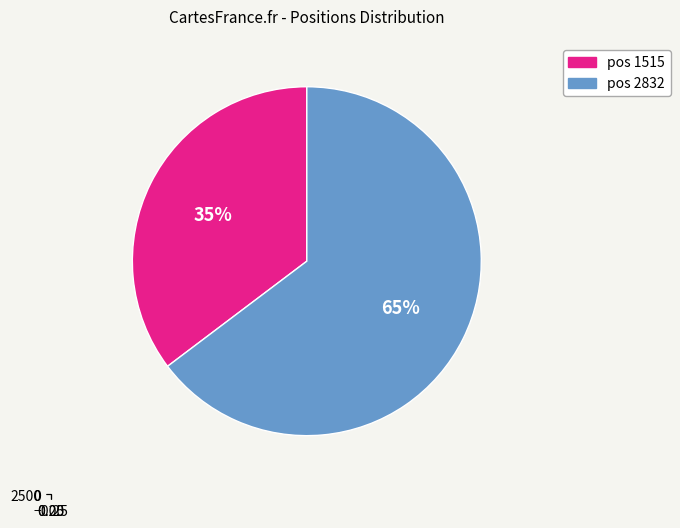

Approximately how many times larger is the value at 1515 compared to 2832?

0.5